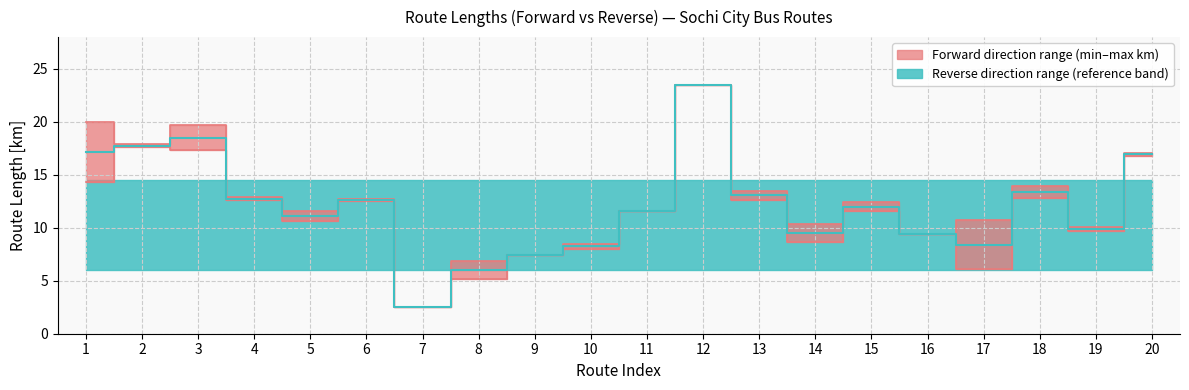

True or false: forward_km has more than 2 interior local peaks.

True